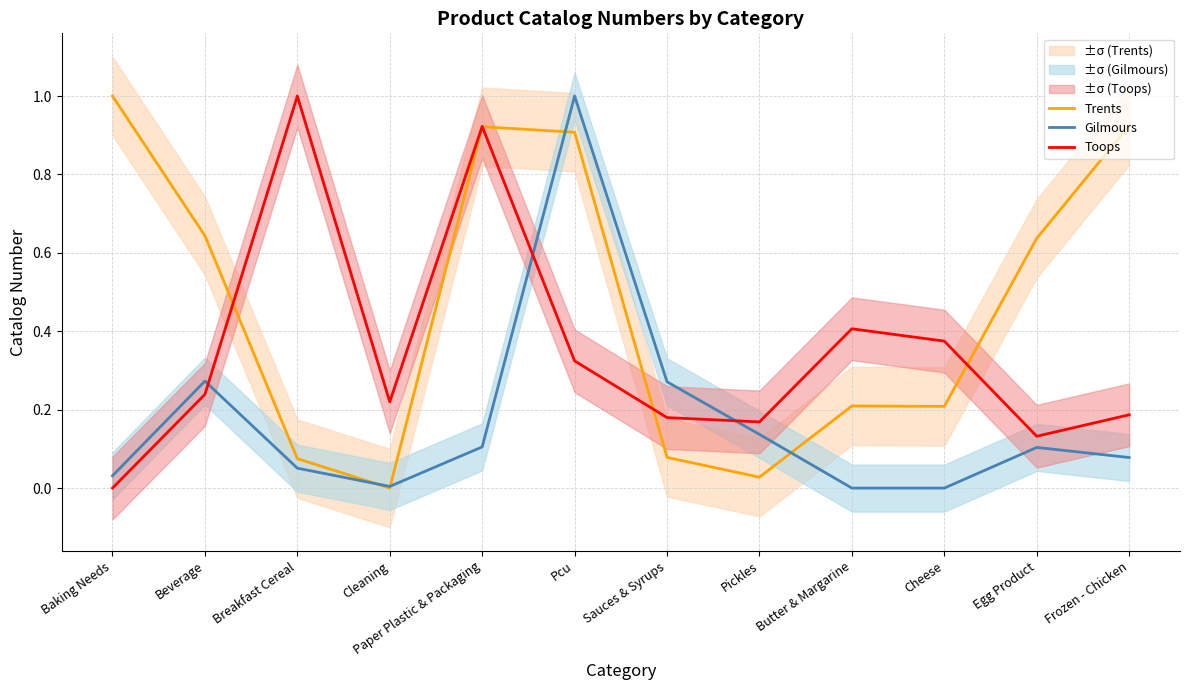

How many times do Toops and Gilmours cross each other?

3